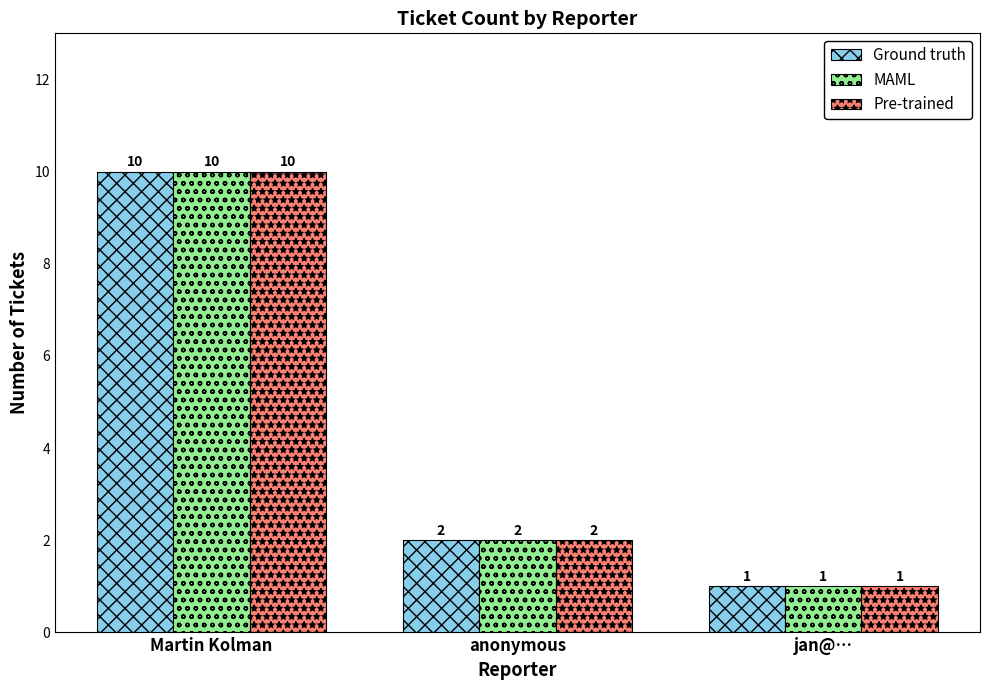

What is the total value across all series at jan@…?

3